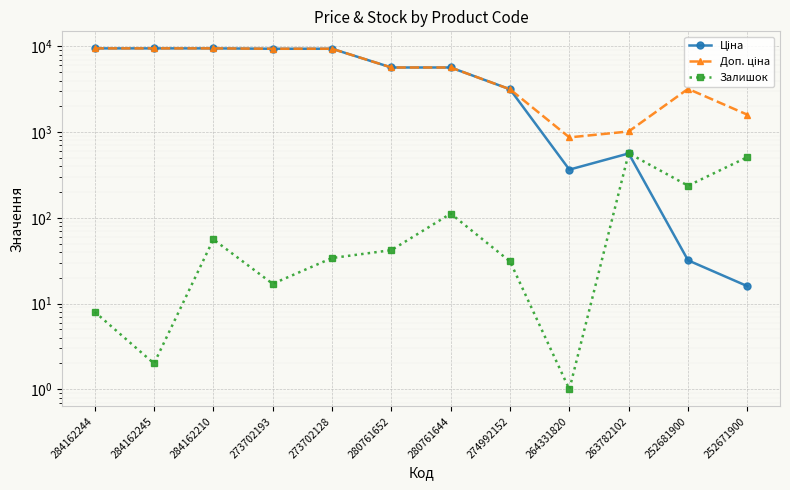

How many times do Залишок and Ціна cross each other?

1